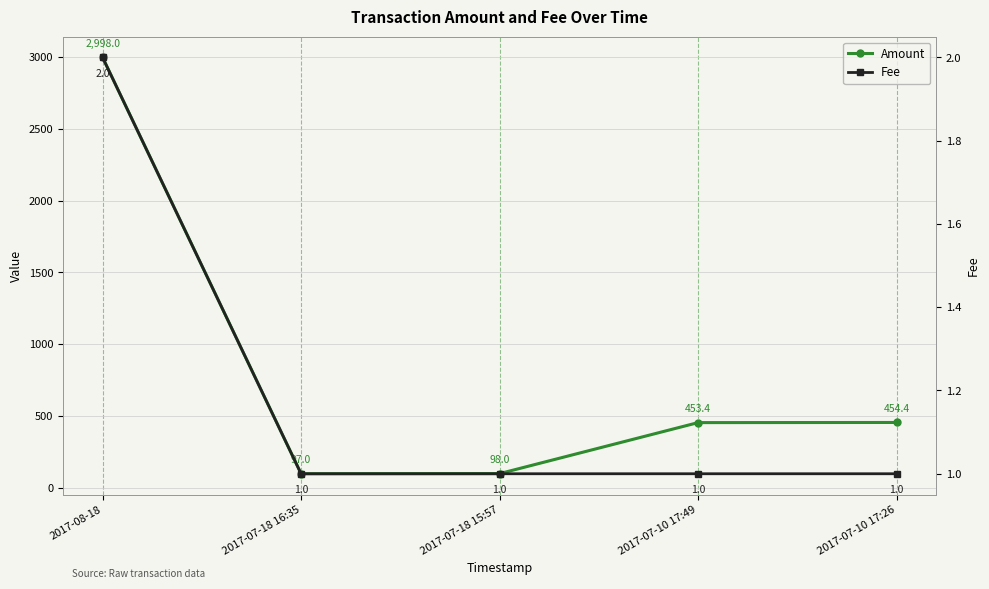

Does the chart have visible grid lines?

Yes